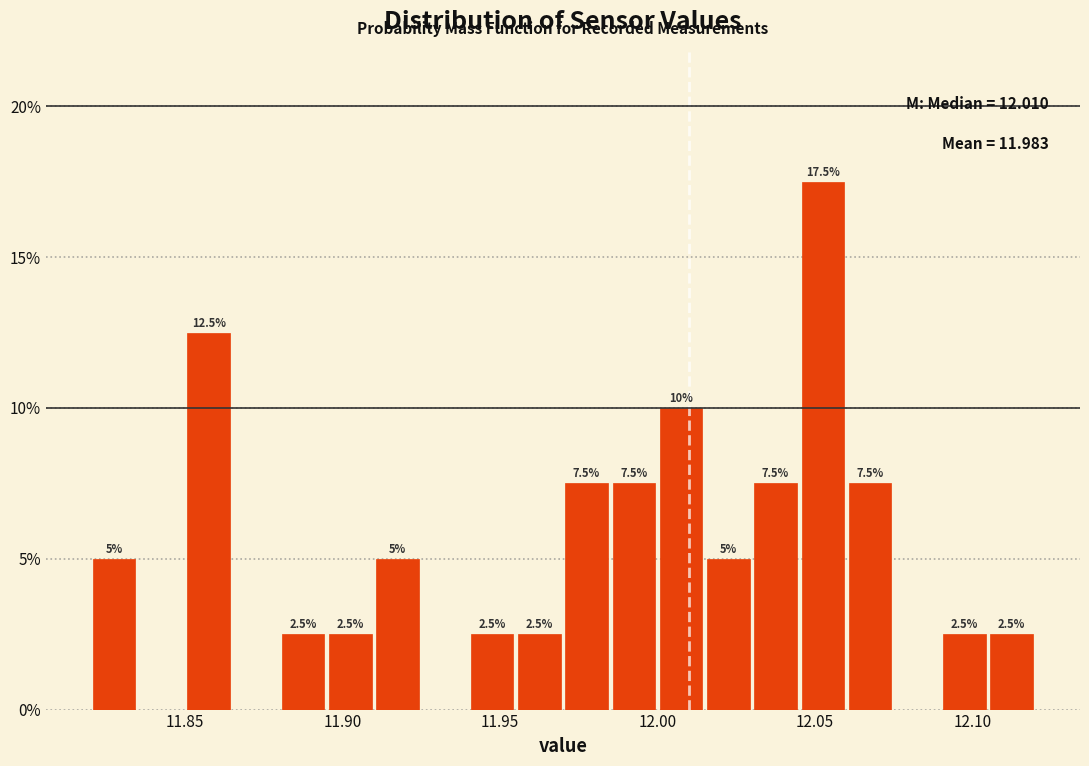

Around what value on the x-axis is the tallest bar? Give the approximate position of its centre, as read against the axis.

12.055